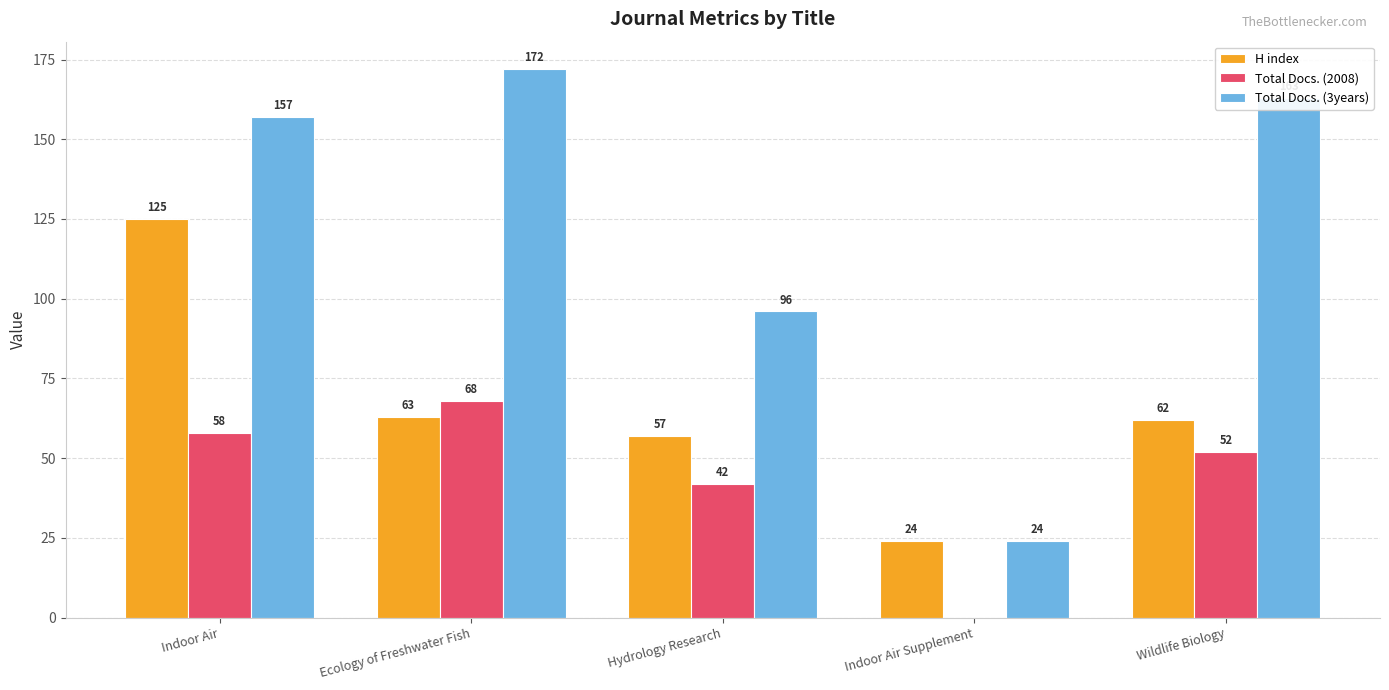

Which series changed the most between Ecology of Freshwater Fish and Indoor Air Supplement?

Total Docs. (3years)